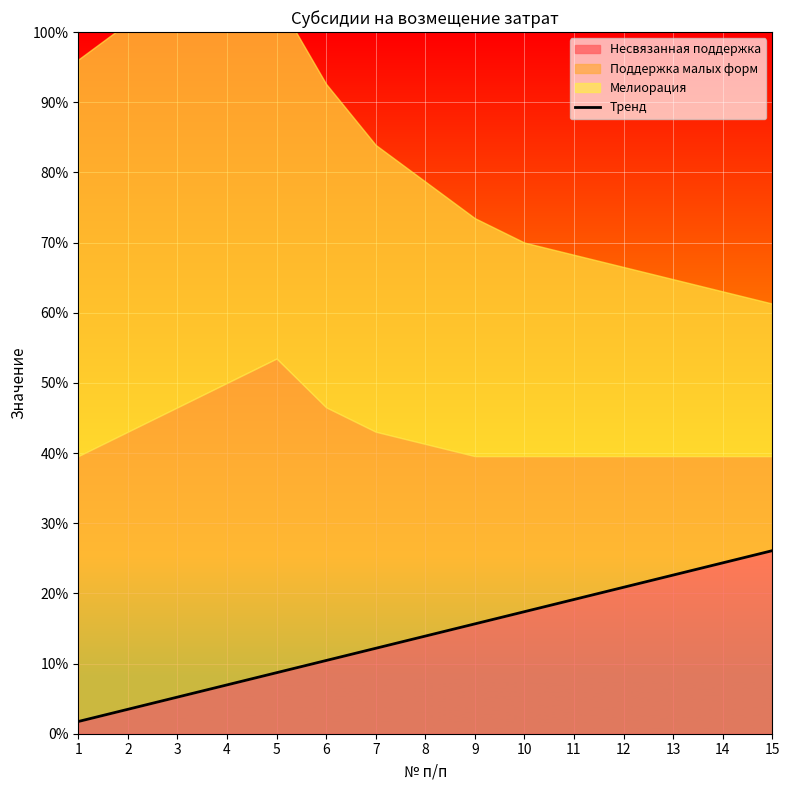

True or false: there are more than 1 points higher than both neighbors.

False